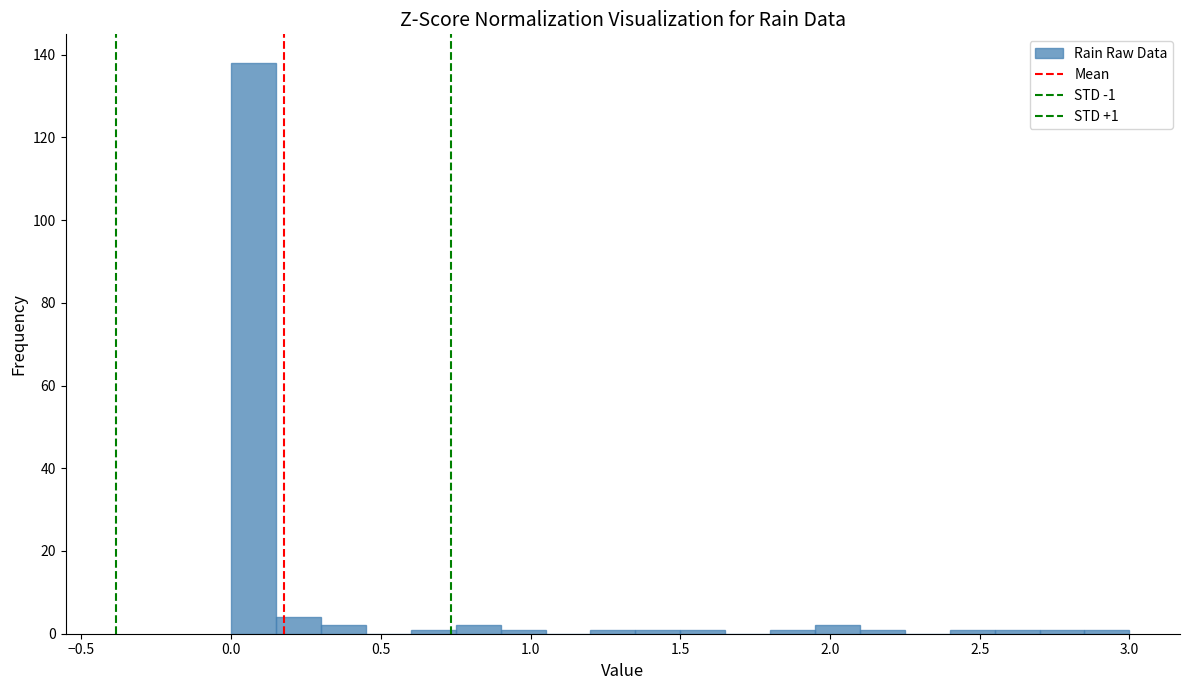

Around what value on the x-axis is the tallest bar? Give the approximate position of its centre, as read against the axis.

0.10